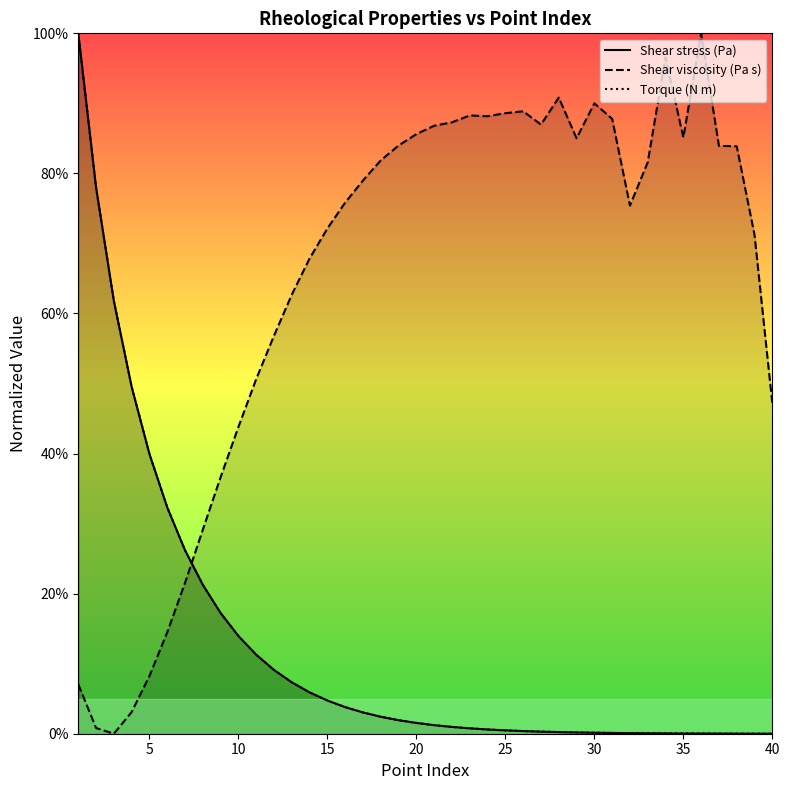

What is the maximum value for Shear viscosity (Pa s)?

100.0